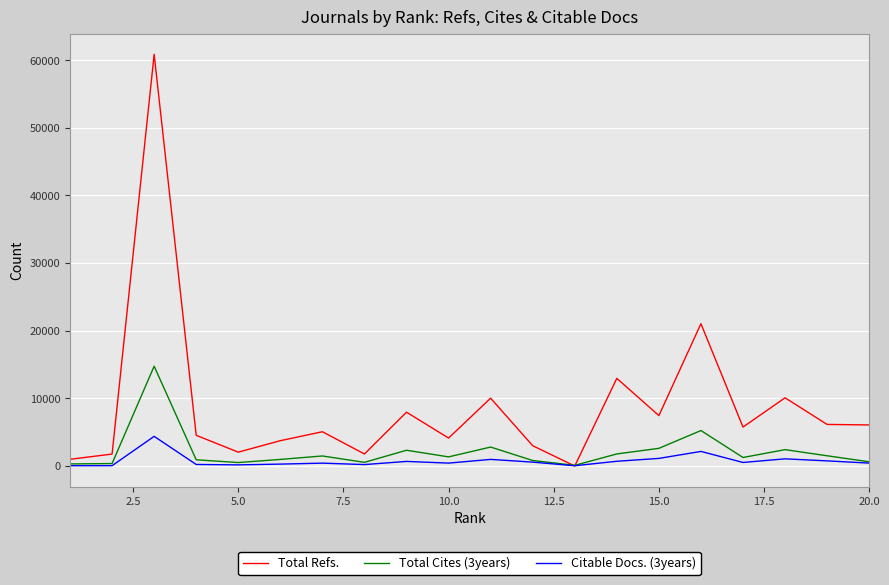

Does the chart display data point markers on the line(s)?

No